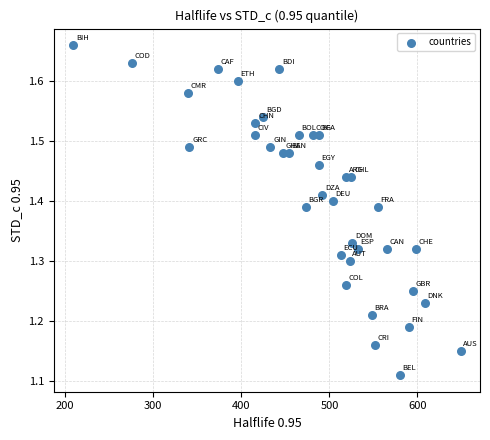

What is the range of X values (max minus min)?

440.0